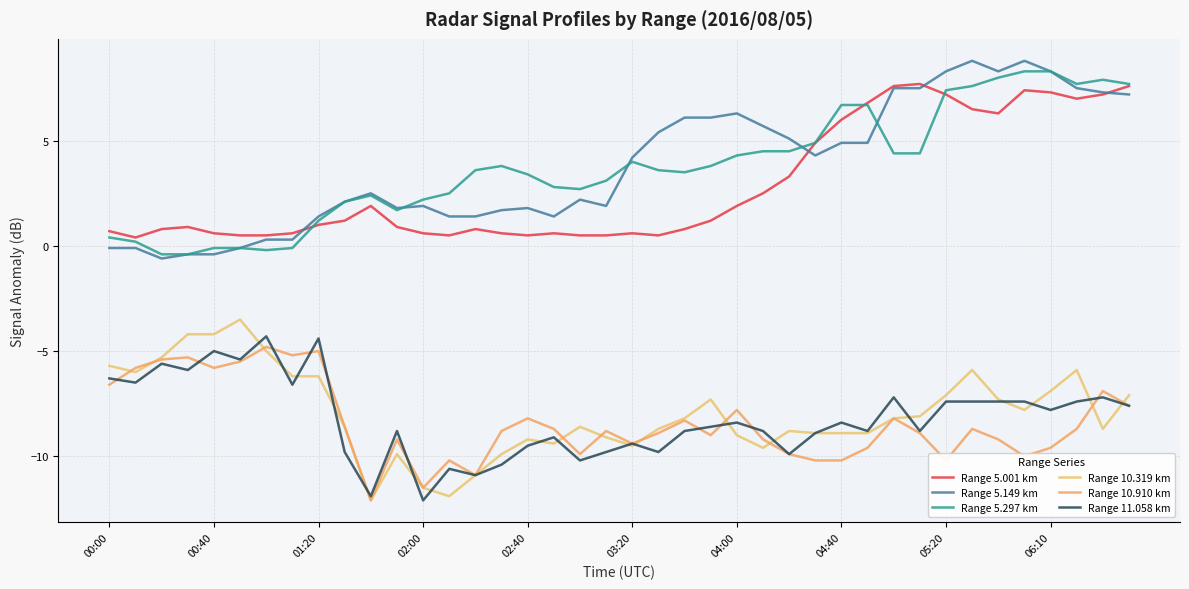

Rank the series by their maximum value, from highest to lowest.

Range 5.149 km, Range 5.297 km, Range 5.001 km, Range 10.319 km, Range 11.058 km, Range 10.910 km